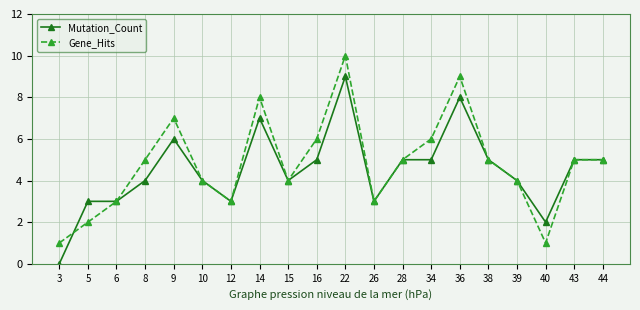

Which category has the highest value in the Mutation_Count series?

22